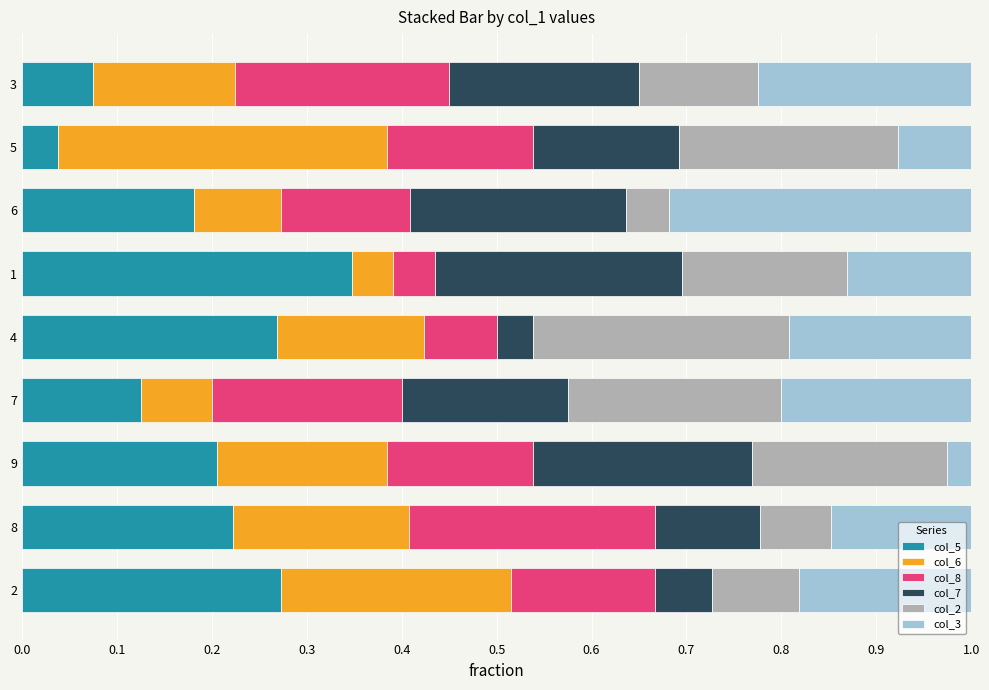

True or false: col_5 has a value of 0.1 at 7.

True